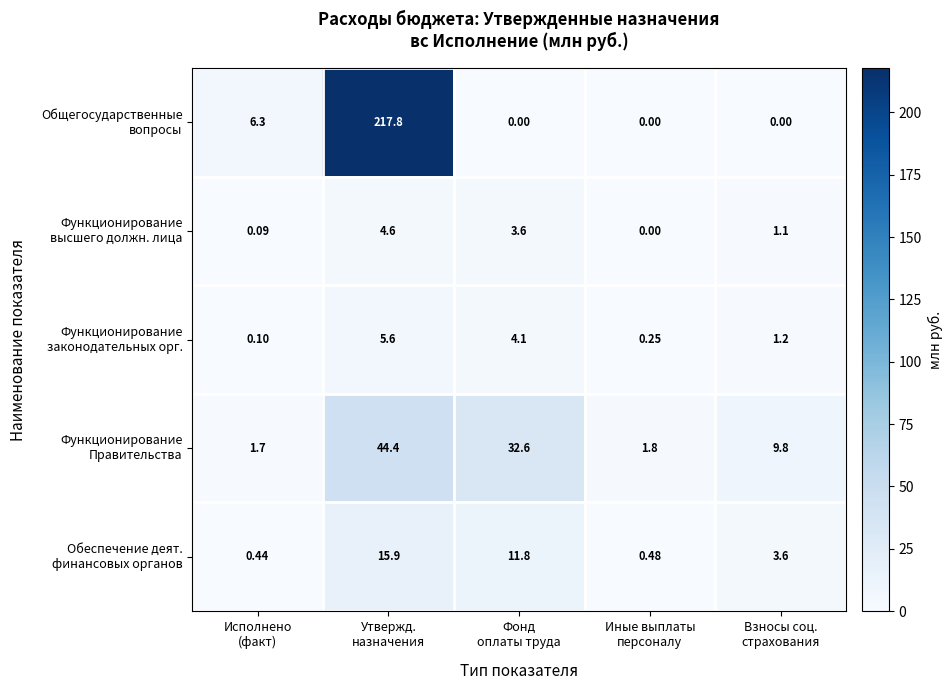

What is the greatest value displayed?

217.8